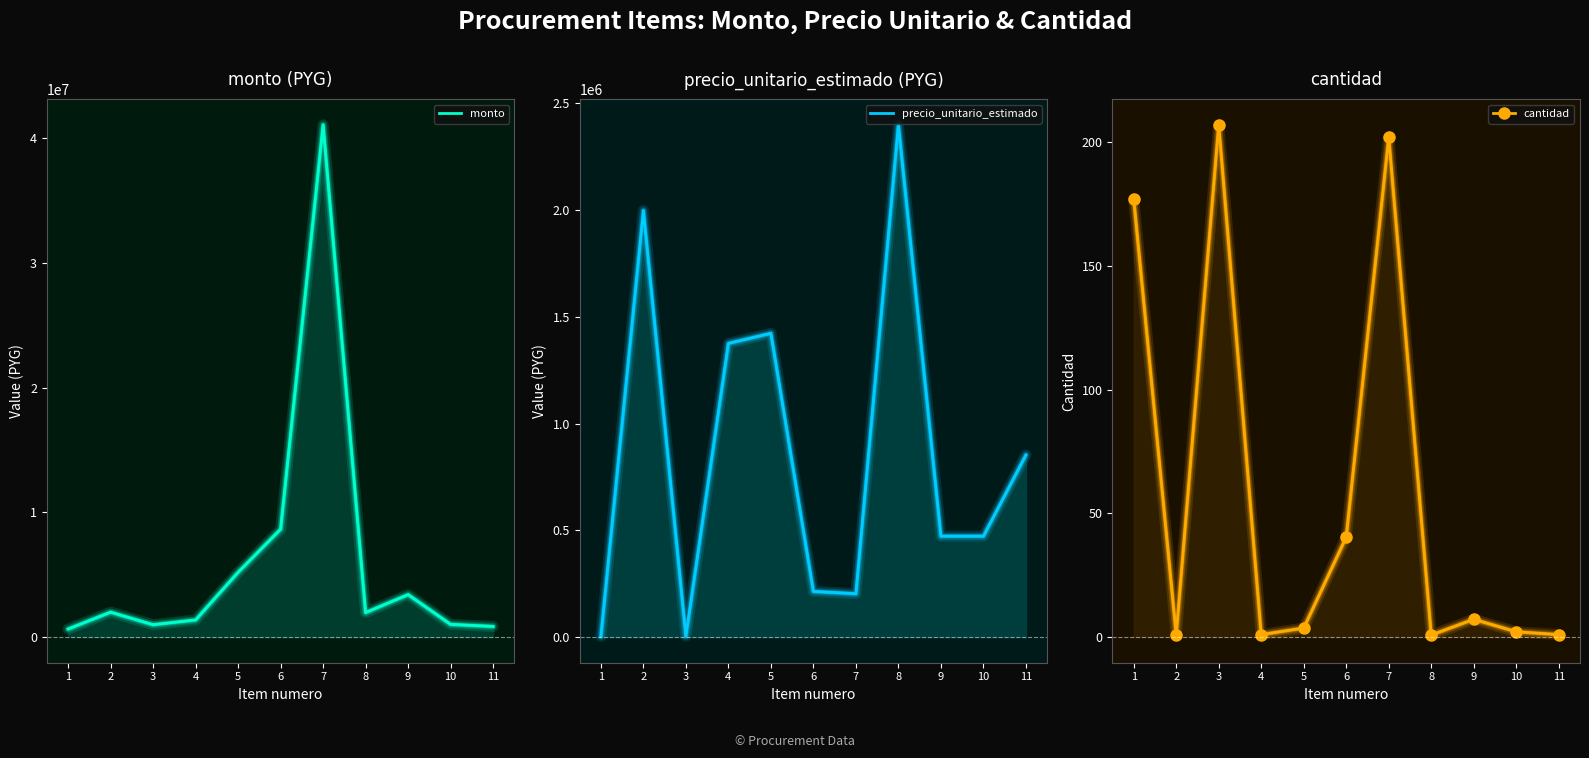

What are all the series names shown in the legend?

monto, precio_unitario_estimado, cantidad